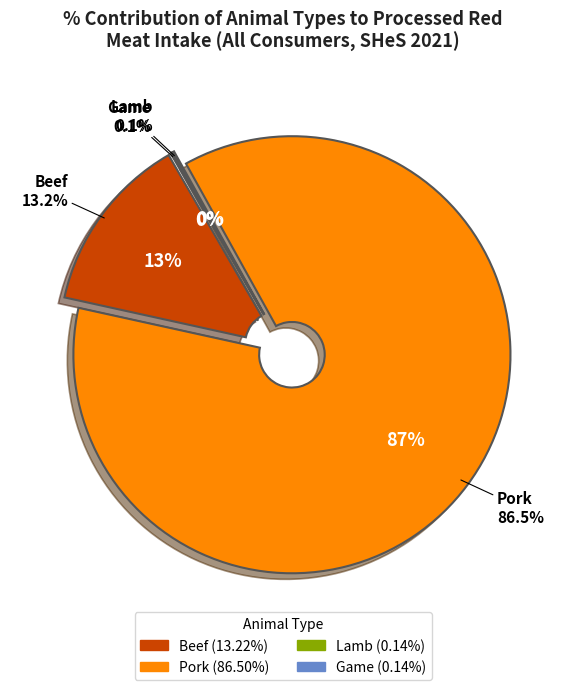

What is the smallest slice in the pie chart?

Game